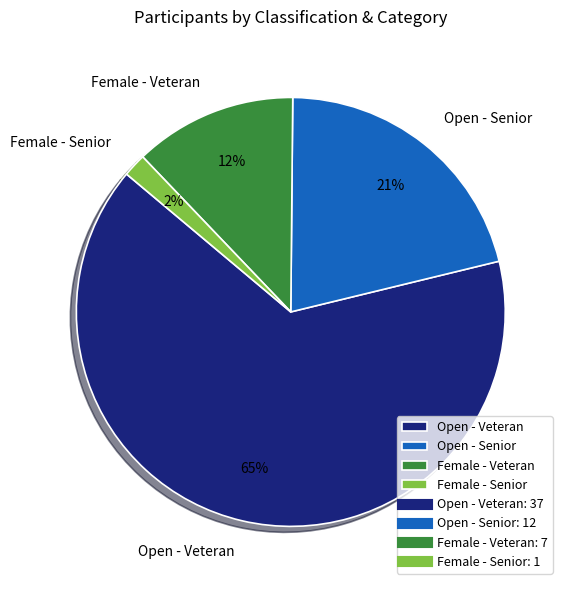

To the nearest percent, what portion does Female - Senior represent?

2%